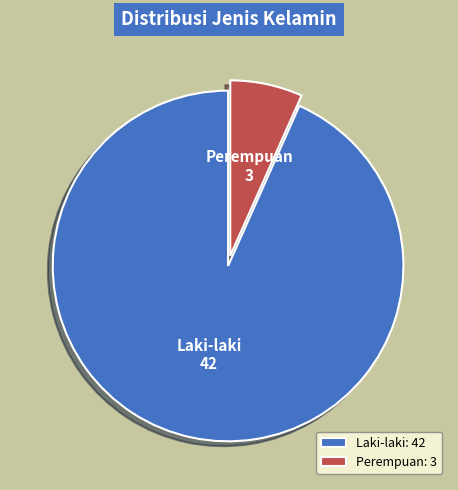

Does any single category account for the majority?

Yes